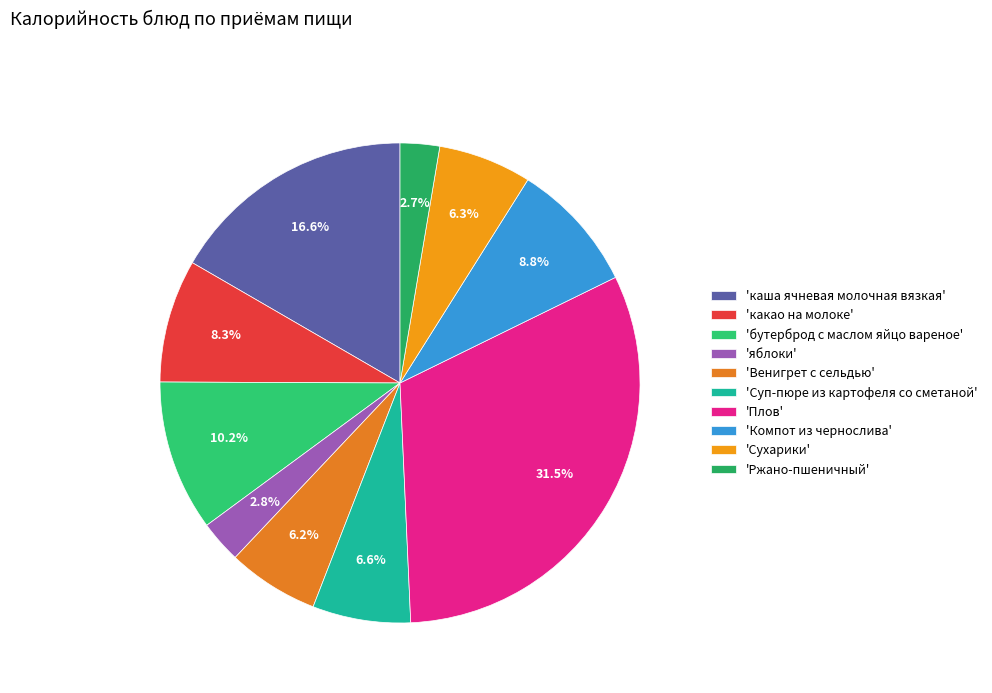

Rank the categories by value from lowest to highest.

Ржано-пшеничный, яблоки, Венигрет с сельдью, Сухарики, Суп-пюре из картофеля со сметаной, какао на молоке, Компот из чернослива, бутерброд с маслом яйцо вареное, каша ячневая молочная вязкая, Плов